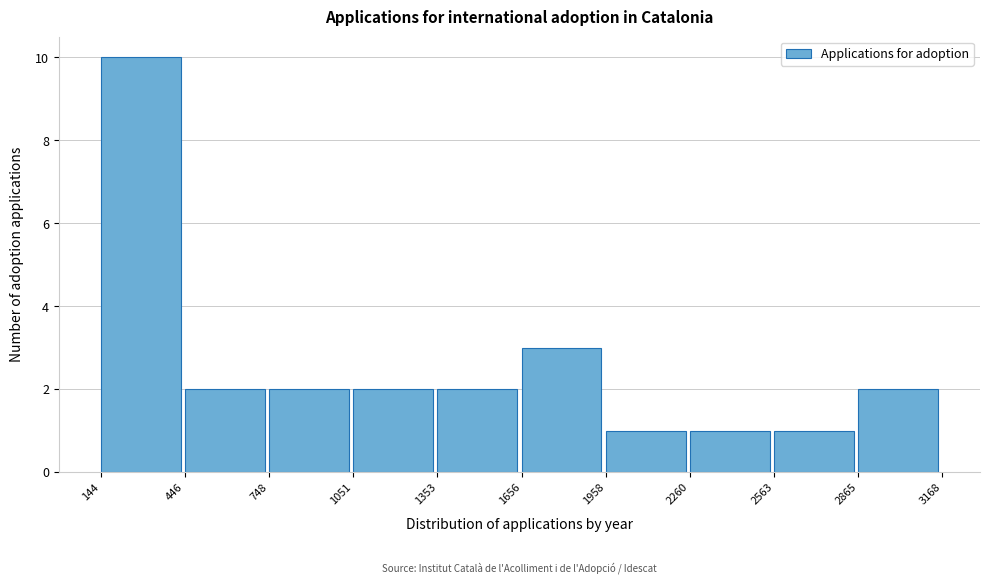

Reading left to right, transcribe this chart: for each bar, give the range it covers on the x-axis and its height. The values are not printed on the chart, so give them approximately, as read against the axis.

144 to 446: 10
446 to 748: 2
748 to 1051: 2
1051 to 1353: 2
1353 to 1656: 2
1656 to 1958: 3
1958 to 2260: 1
2260 to 2563: 1
2563 to 2865: 1
2865 to 3168: 2